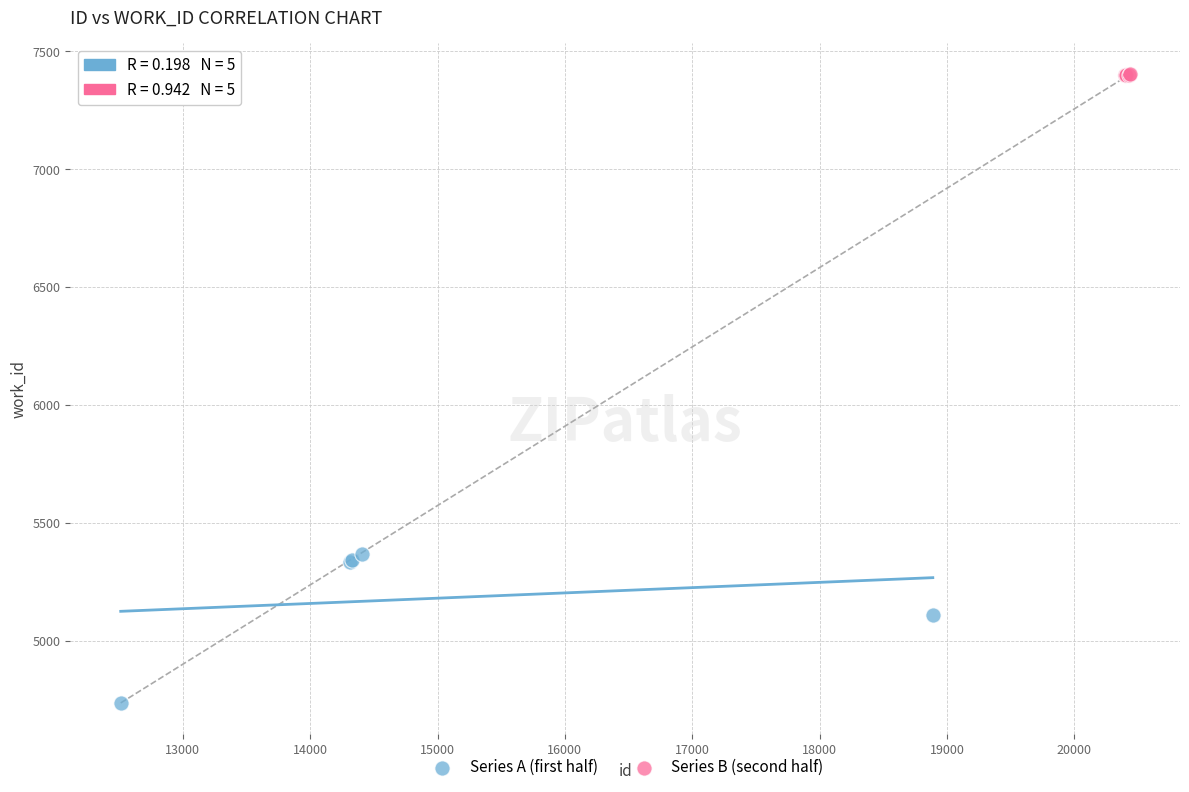

Which series contains the highest Y value?

Series B (second half)